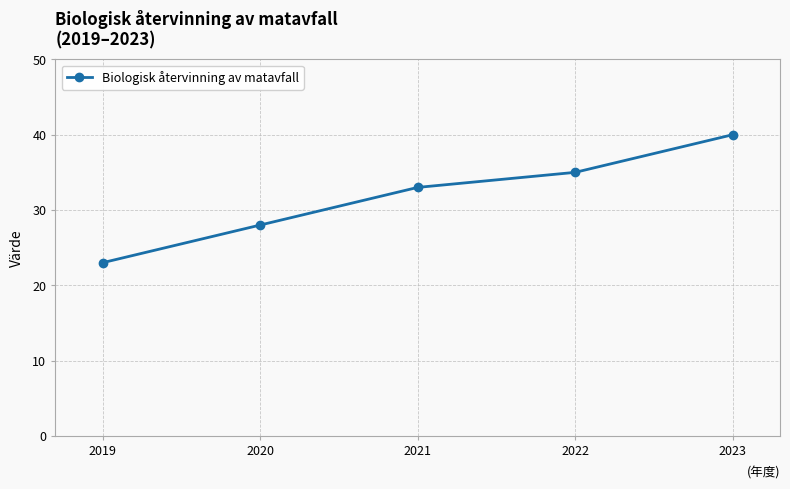

The chart shows a value of 28 at 2020. True or false?

True